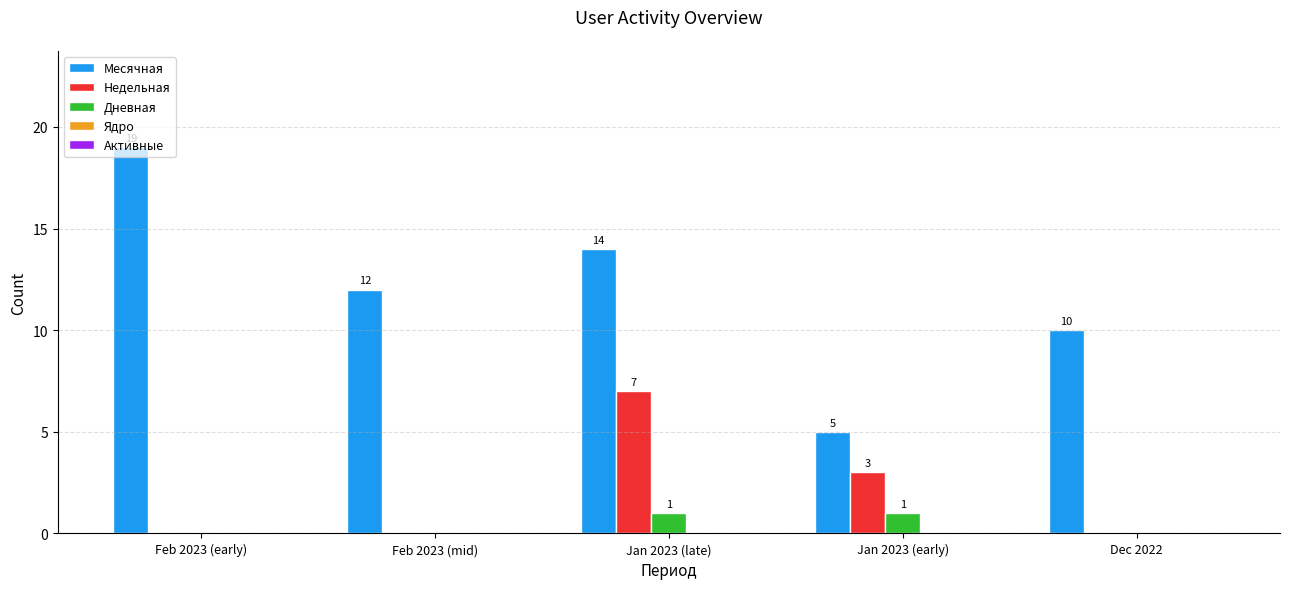

Which series changed the most between Feb 2023 (mid) and Dec 2022?

Месячная